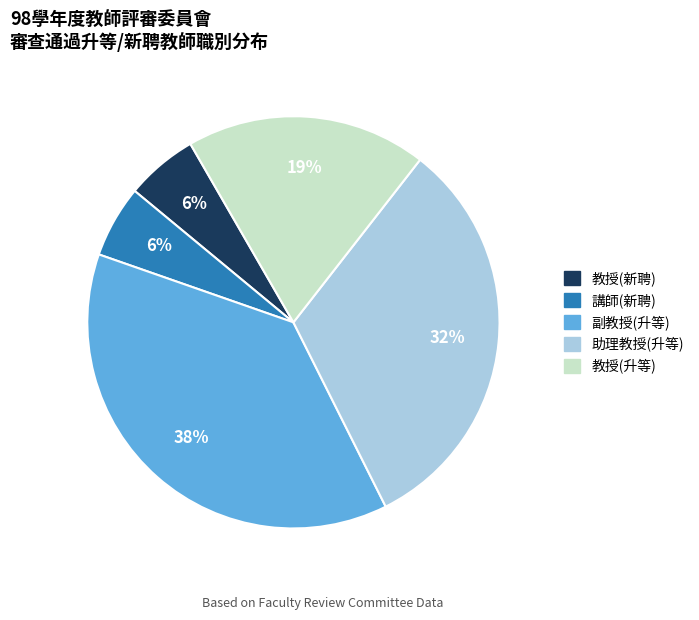

What is the largest slice in the pie chart?

副教授(升等)